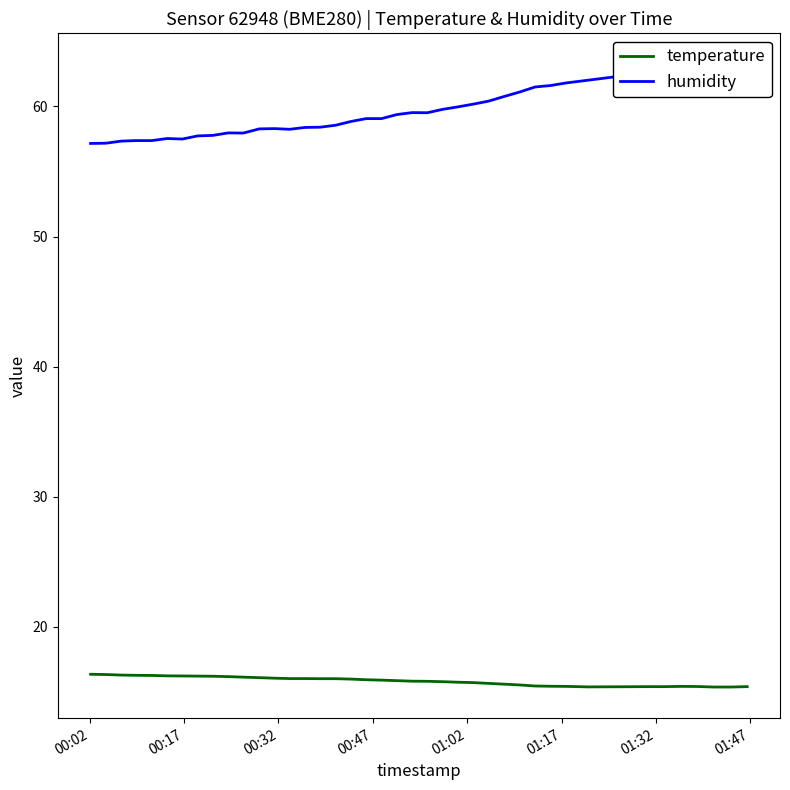

What is the maximum value for temperature?

16.4